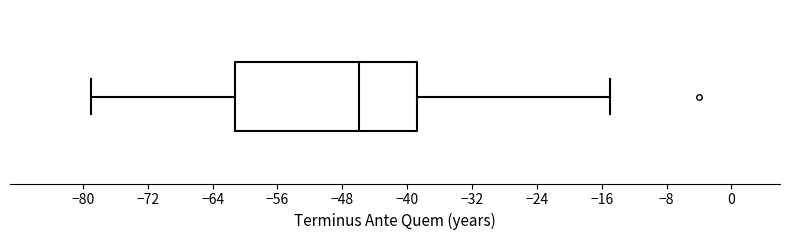

Transcribe this box plot: give where the median line is, the range the box spans, and where the two whiskers end, as read against the x-axis. The values are not printed on the chart, so give them approximately, as read against the axis.

median -46, box -61 to -39, whiskers -79 to -15